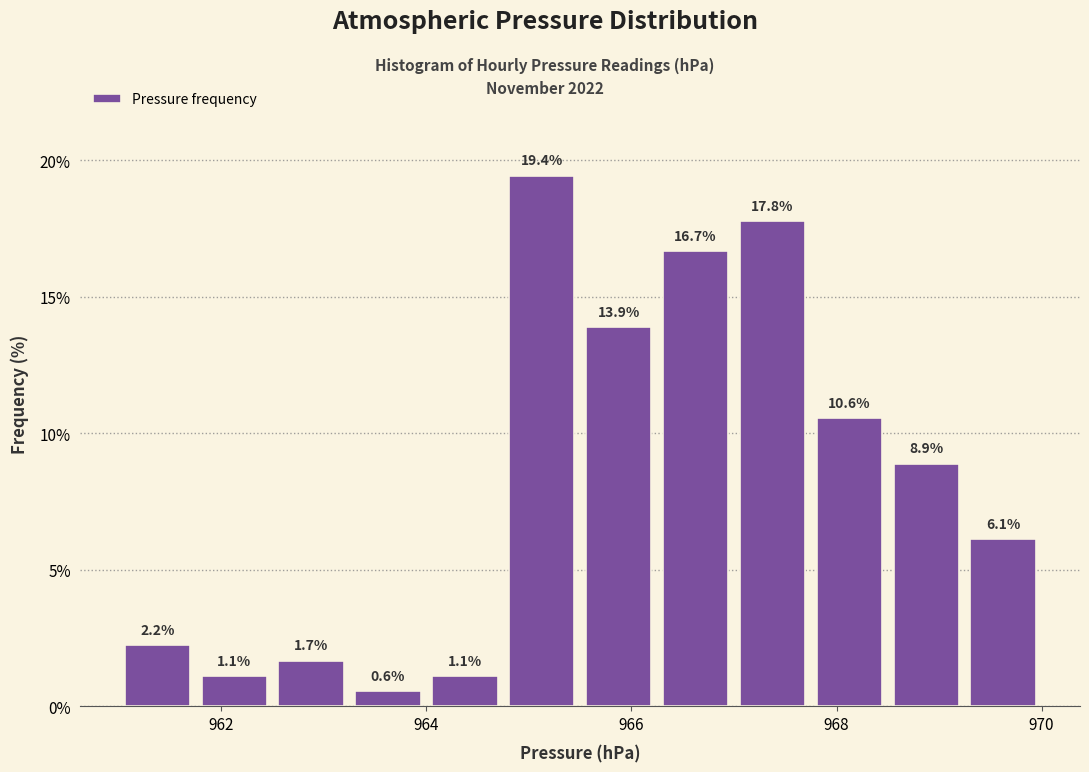

Around what value on the x-axis is the tallest bar? Give the approximate position of its centre, as read against the axis.

965.2